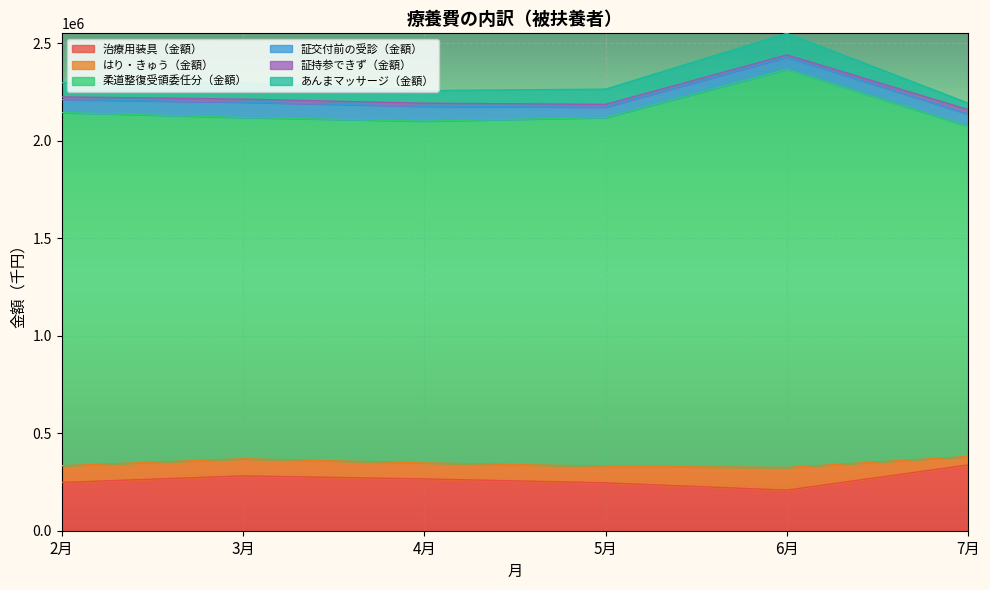

Rank the series at 5月 from lowest to highest value.

証持参できず（金額）, 証交付前の受診（金額）, あんまマッサージ（金額）, はり・きゅう（金額）, 治療用装具（金額）, 柔道整復受領委任分（金額）